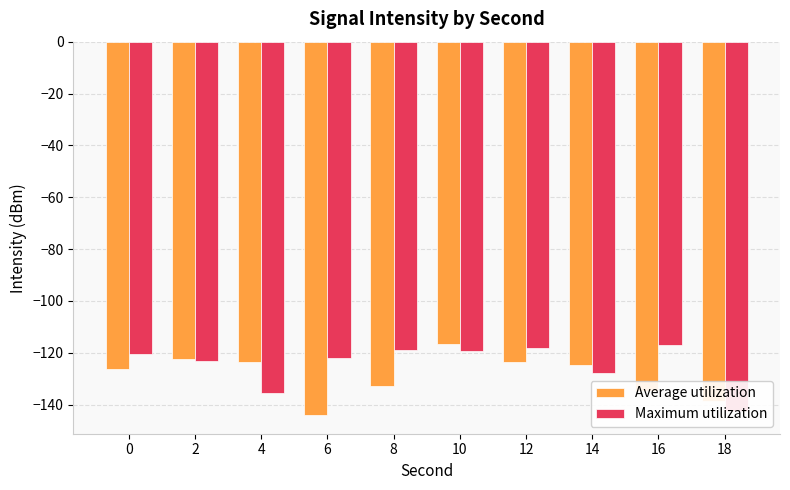

Which series has the largest range (max minus min)?

Average utilization